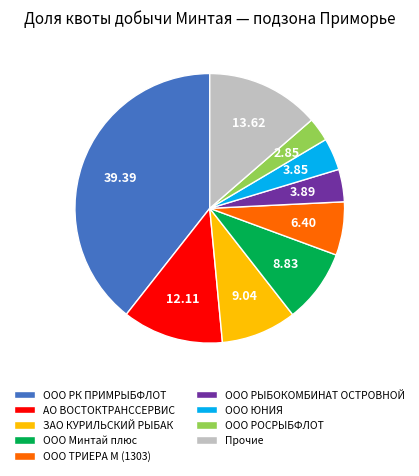

Approximately how many times larger is the value at ООО РОСРЫБФЛОТ compared to ЗАО КУРИЛЬСКИЙ РЫБАК?

0.3